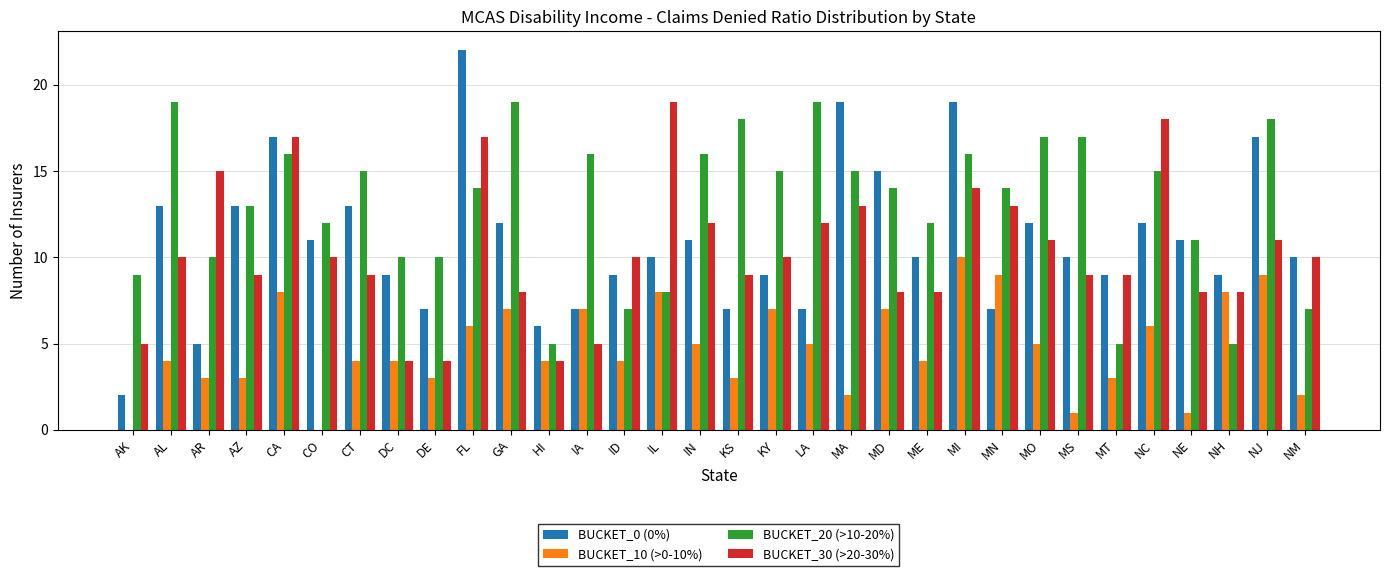

What is the maximum value for BUCKET_30 (>20-30%)?

19